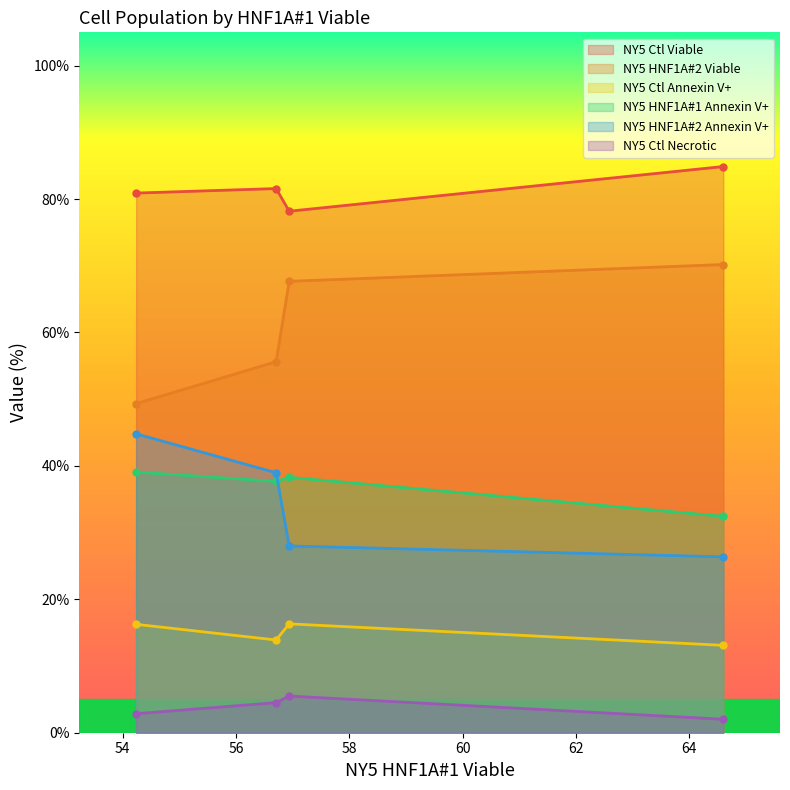

What is the average value of the NY5 Ctl Viable series?

81.4